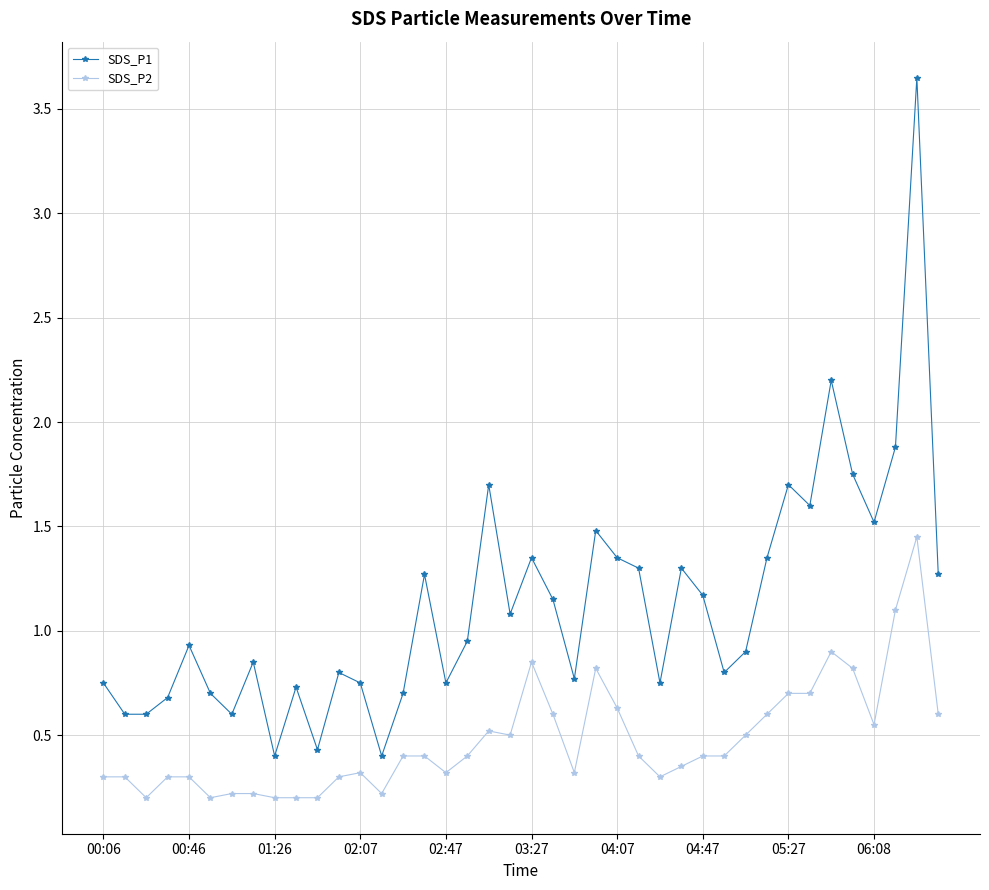

List the series in order of their peak value, highest first.

SDS_P1, SDS_P2